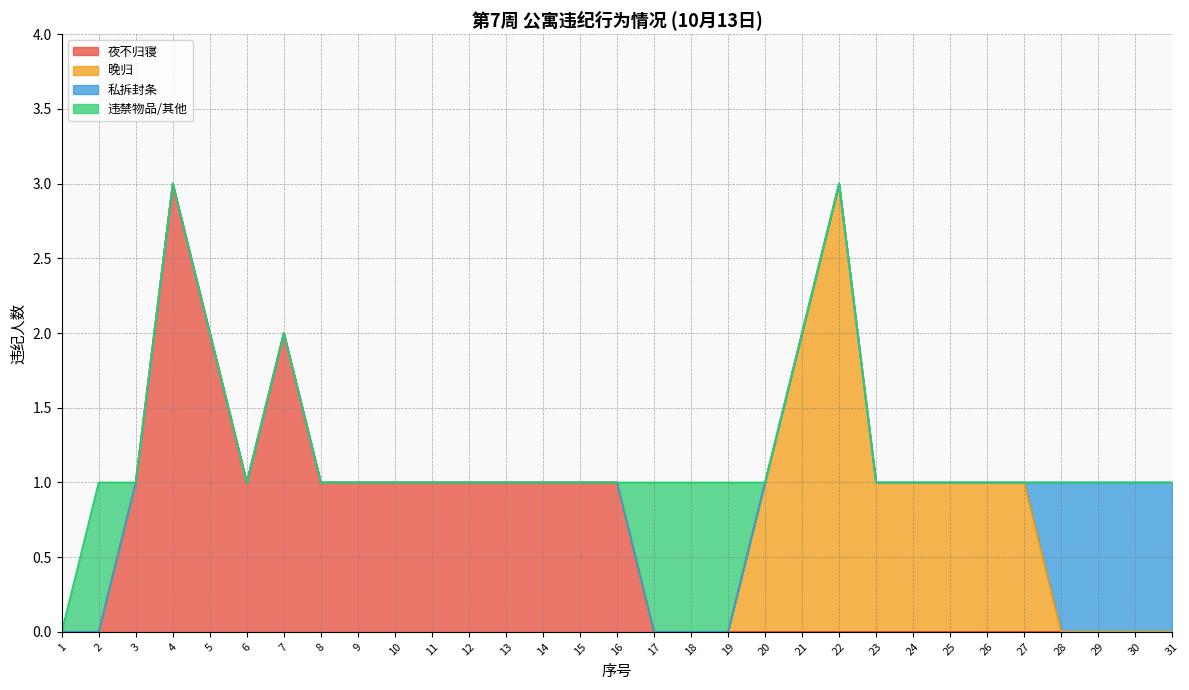

What is the spread (max minus min) of values at 30?

1